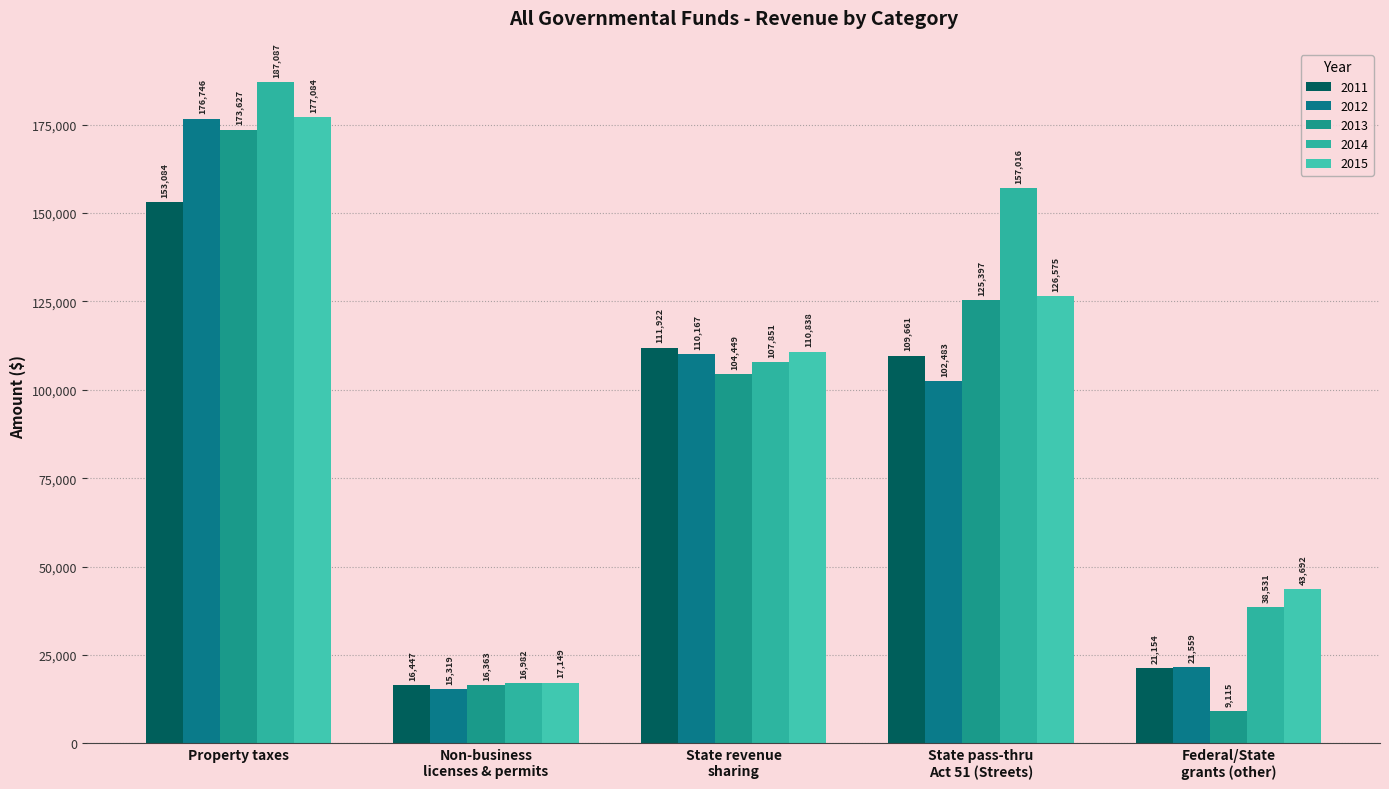

True or false: 2014 has a value of 107851 at State revenue
sharing.

True